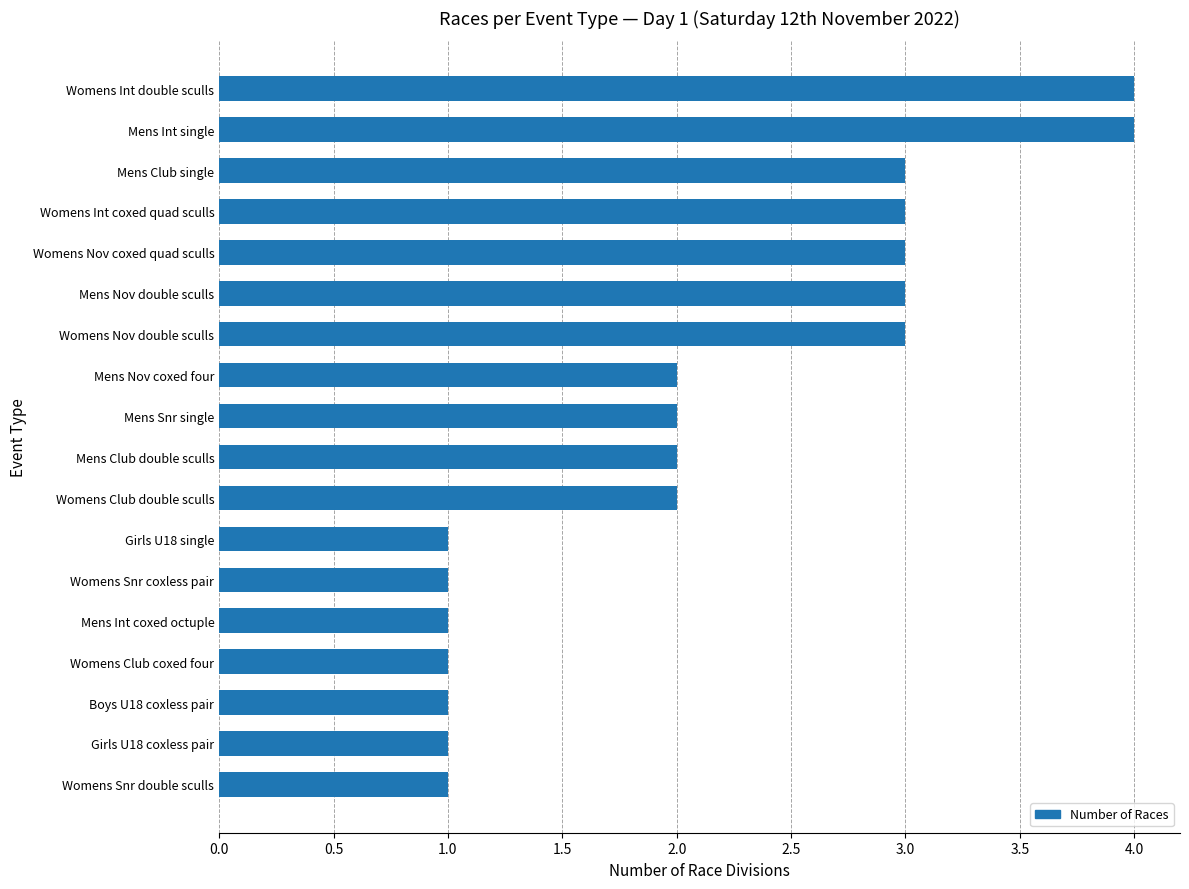

What is the sum of the values at Mens Club single and Mens Nov double sculls?

6